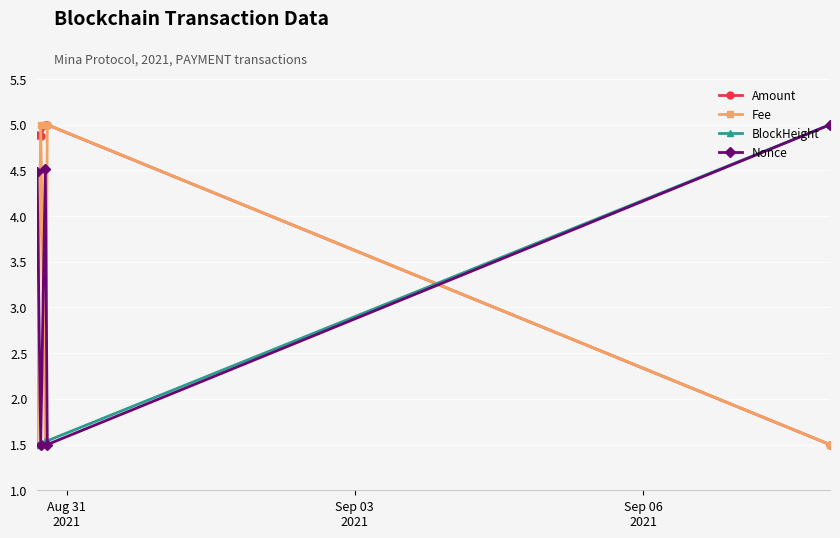

What is the value of the BlockHeight point at the 2nd from the left?

1.5